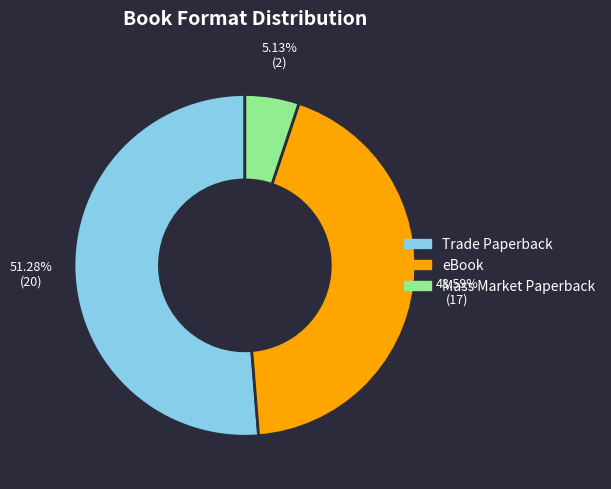

Combined, what portion of the pie is Trade Paperback and eBook?

94.9%